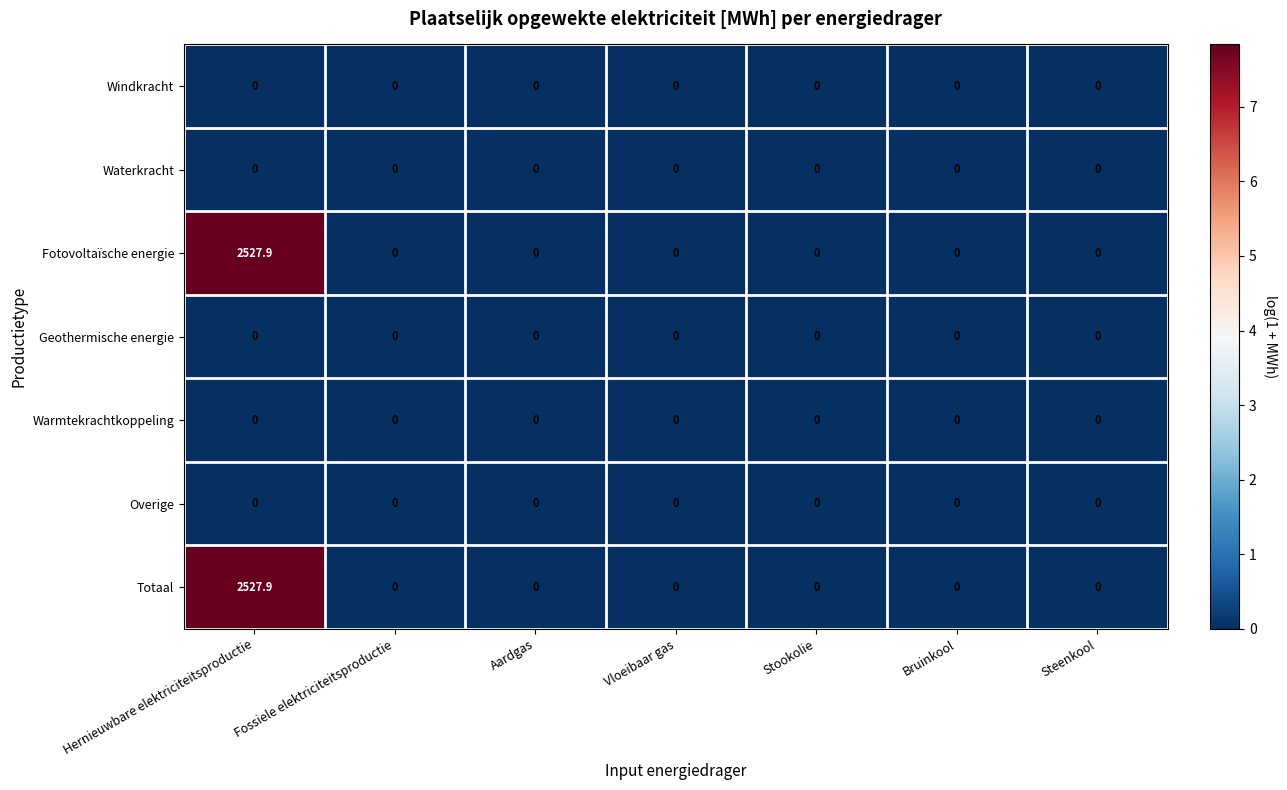

What is the difference between the highest and lowest values at Hernieuwbare elektriciteitsproductie?

2527.9